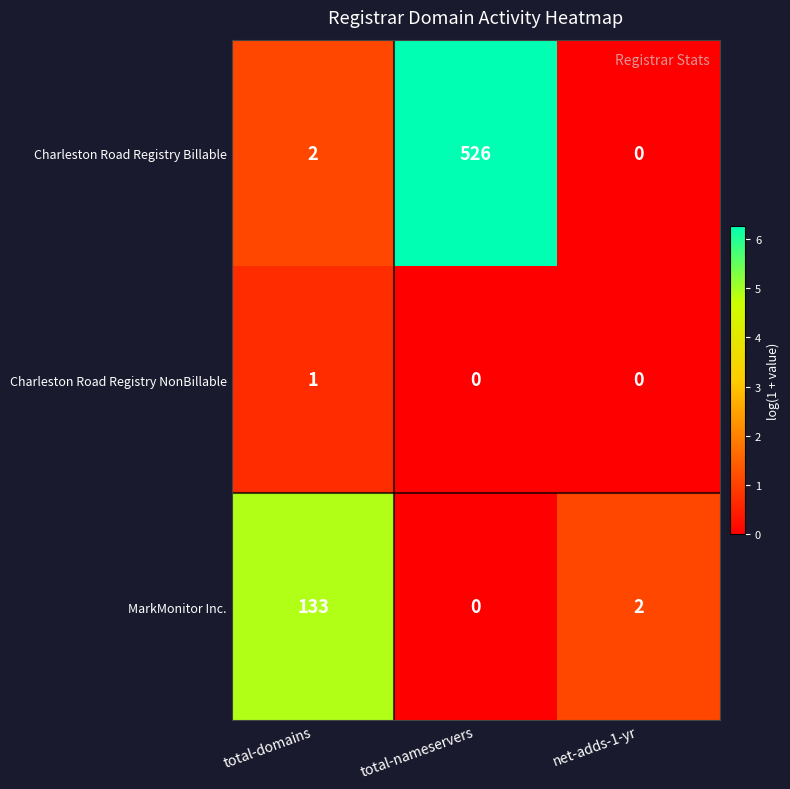

What is the total value across all series at net-adds-1-yr?

2